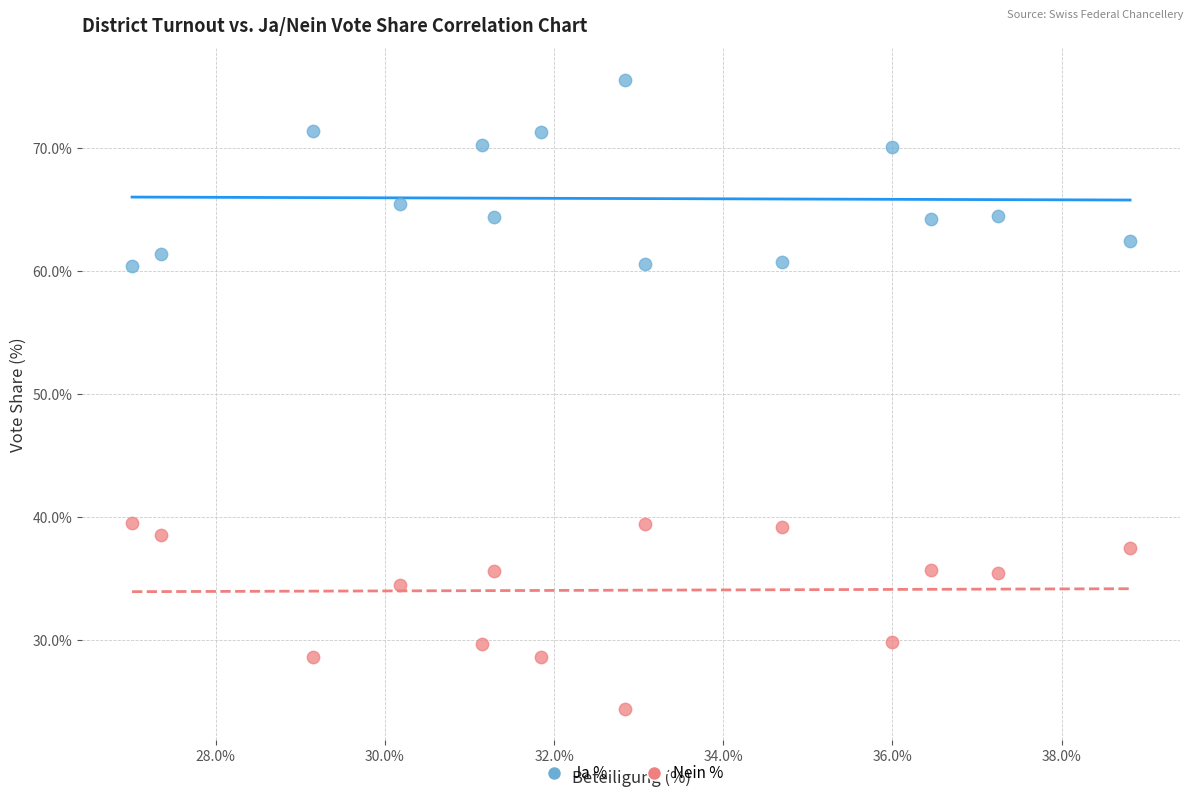

Across all data points, what is the range of X values (max minus min)?

11.8